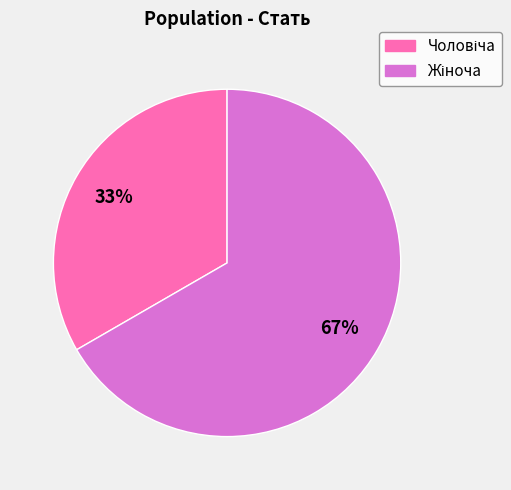

To the nearest percent, what is the average slice percentage?

50%